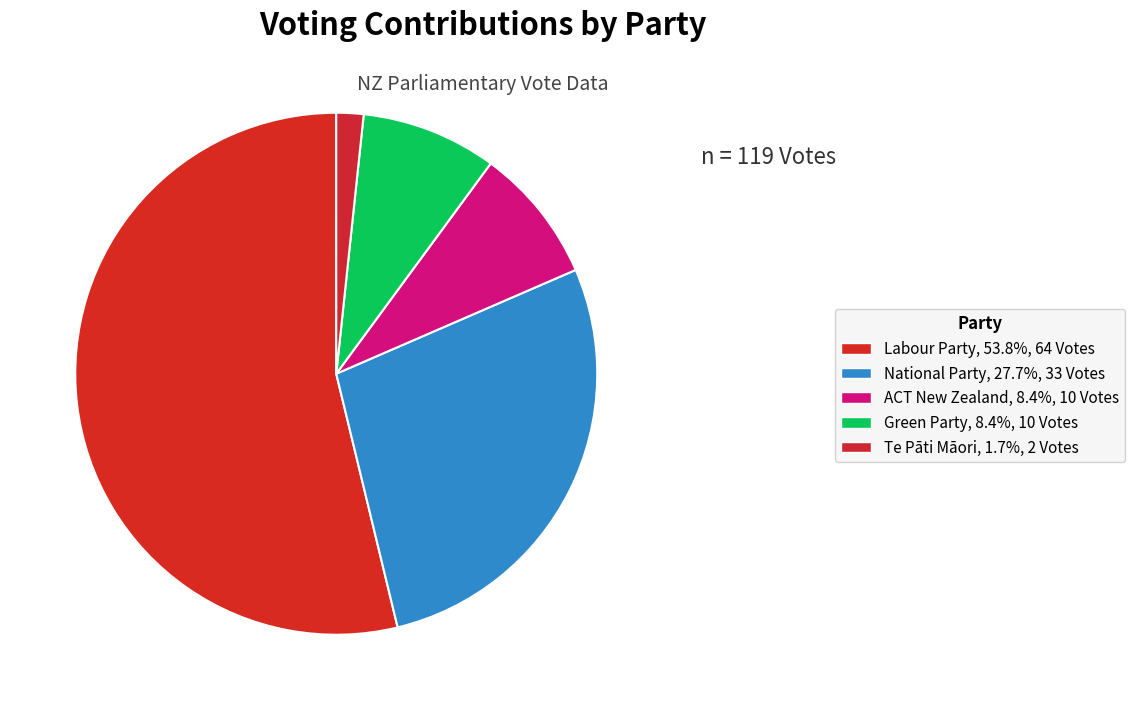

The Te Pāti Māori slice represents 2% of the pie. True or false?

True